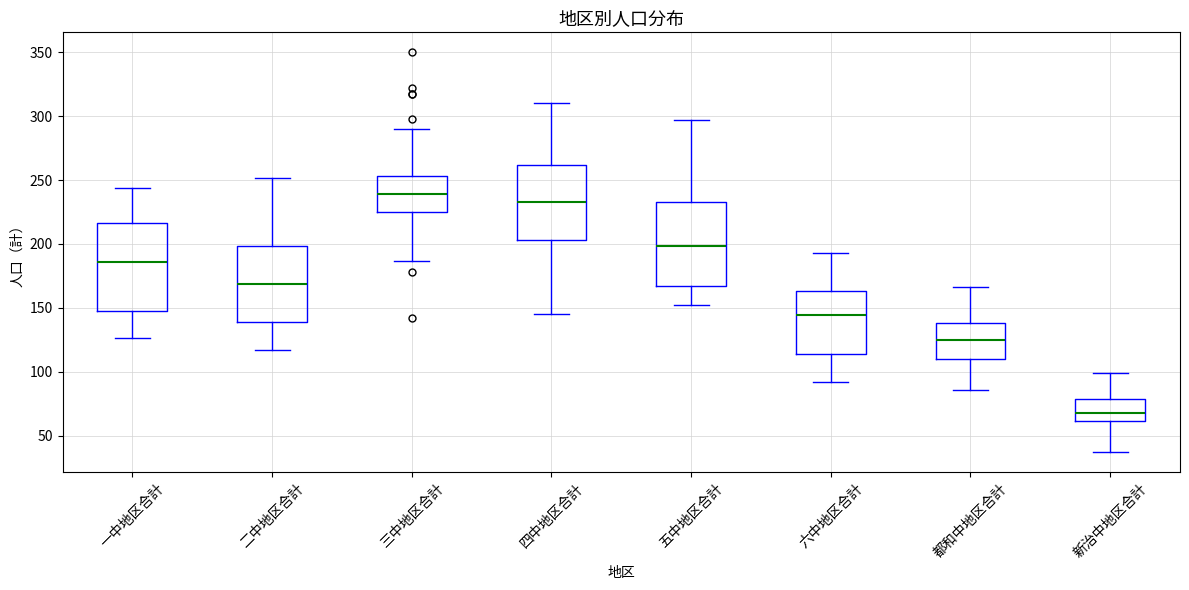

Where does the upper whisker of the box for 三中地区合計 end on the y-axis? The values are not printed on the chart, so give them approximately, as read against the axis.

290